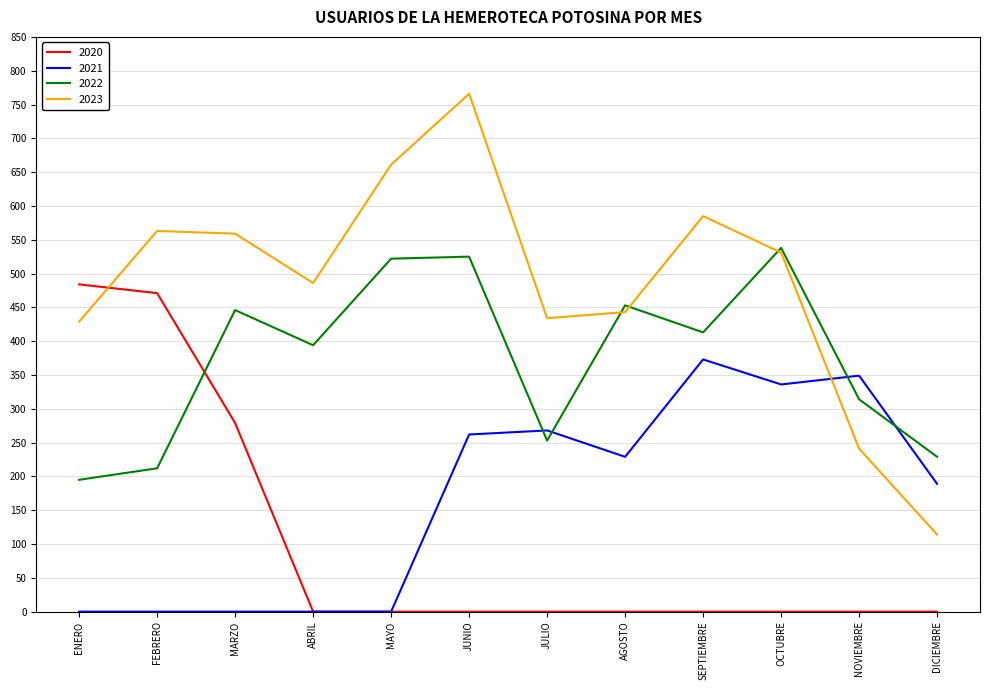

Which series ends up on top after the final intersection of 2021 and 2023?

2021